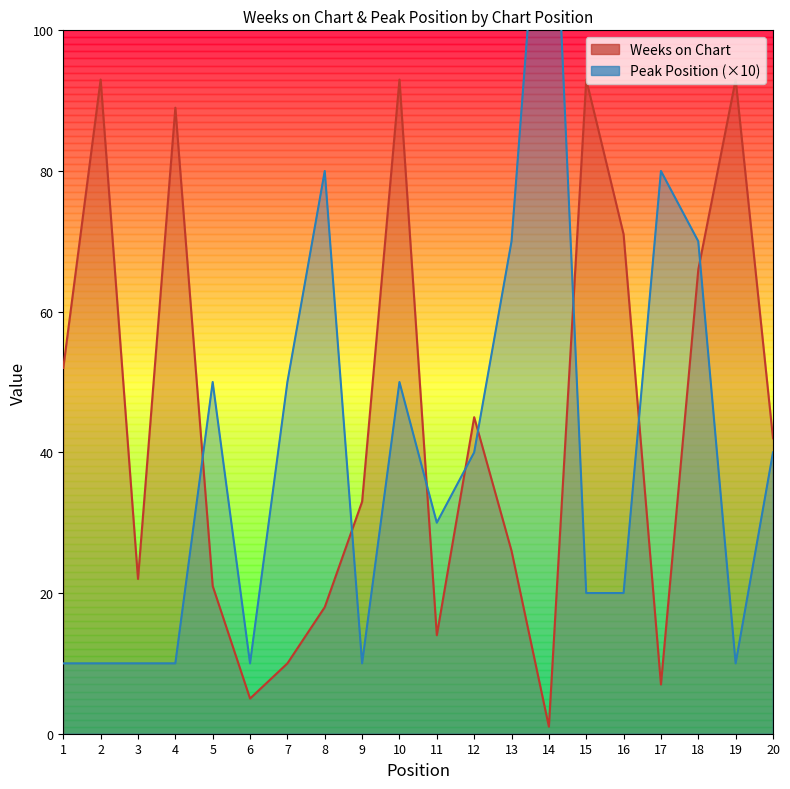

Between 8 and 20, which is larger?

20